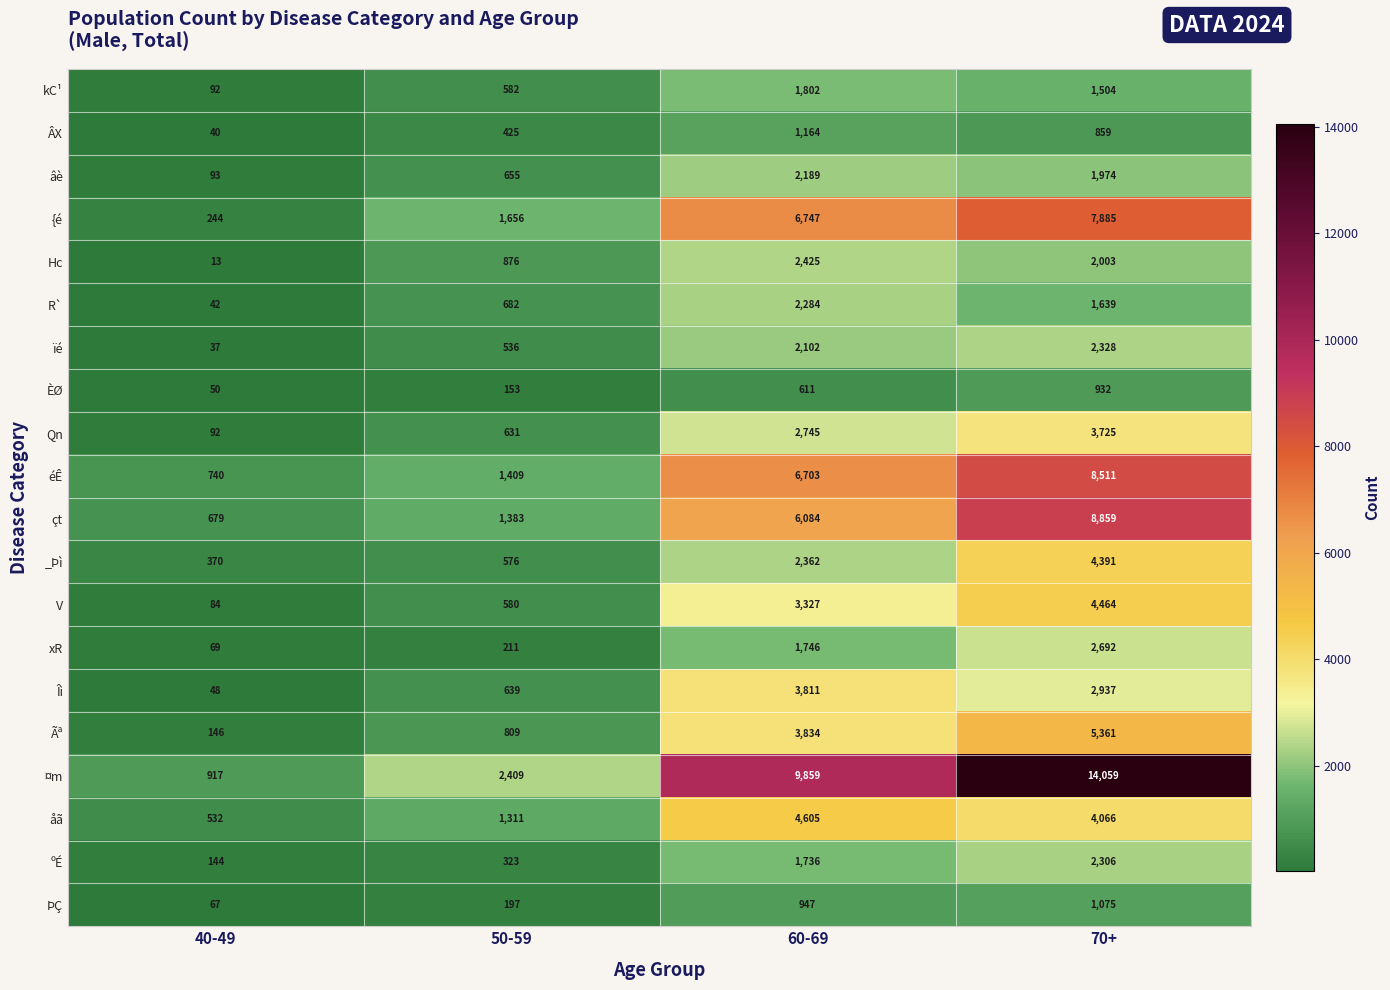

At which category does the chart reach its peak across all series?

70+